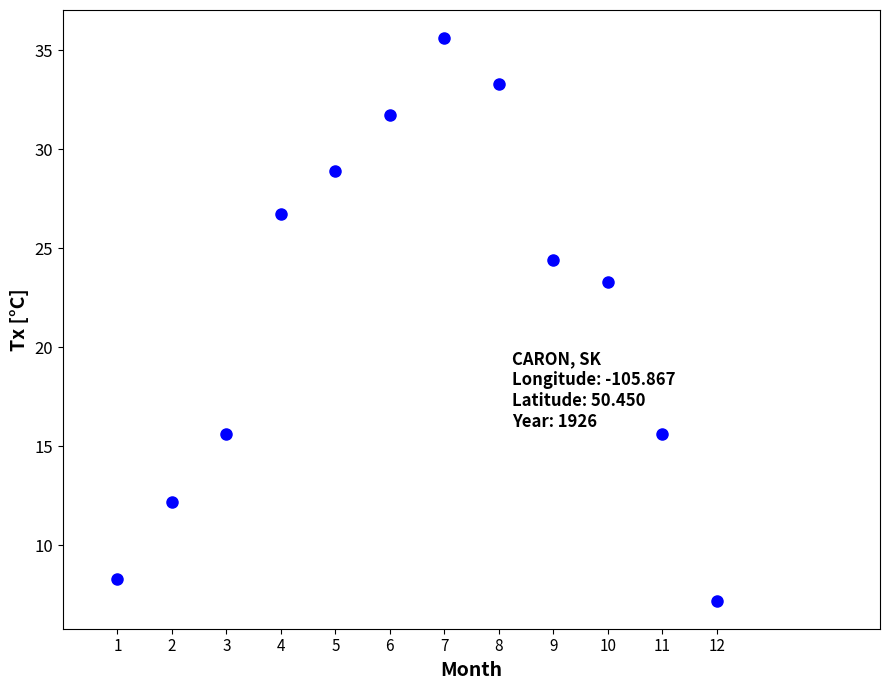

What is the range of X values (max minus min)?

11.0